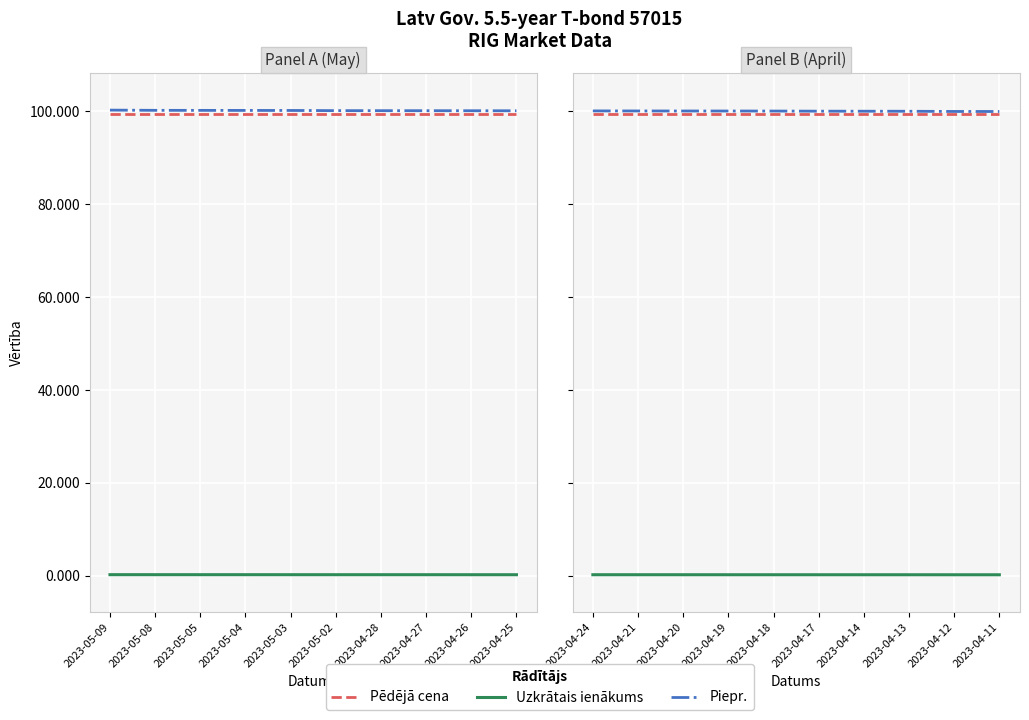

What value does the Pēdējā cena series have at 2023-04-24?

99.5